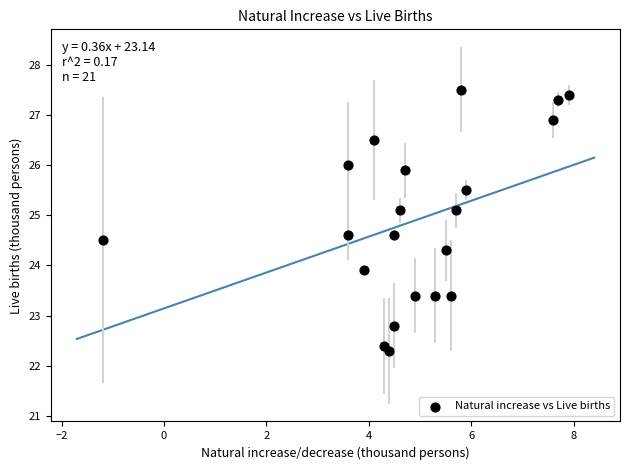

What is the range of X values (max minus min)?

9.1